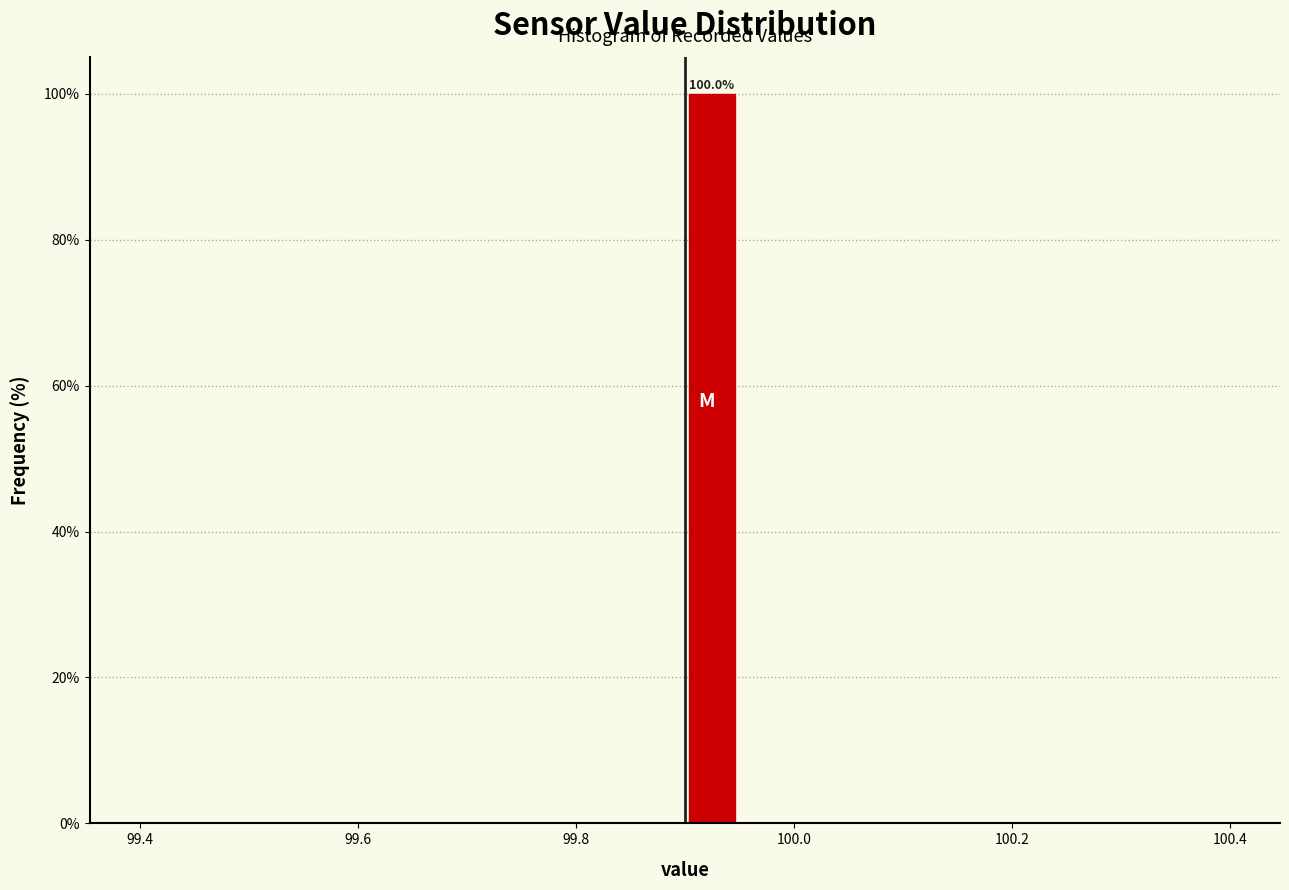

Read against the x-axis, roughly where is the centre of the tallest bar?

99.92